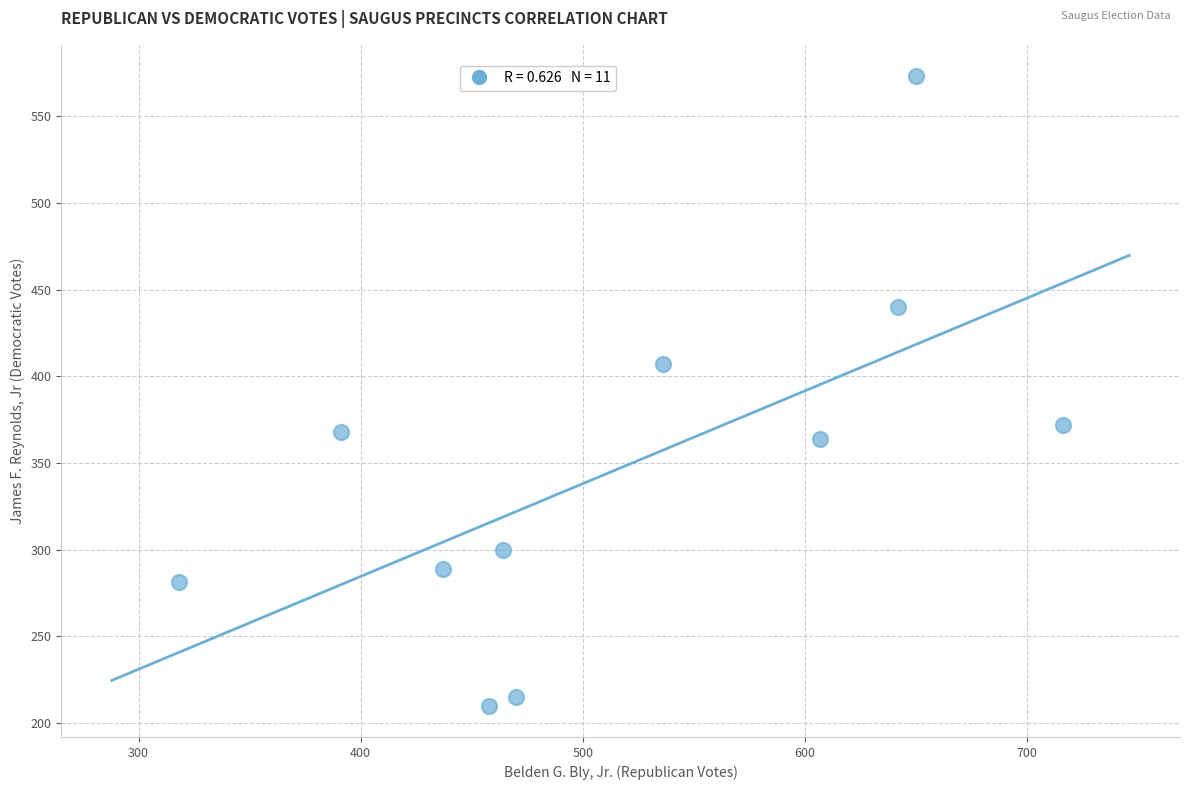

What is the average Y value?

347